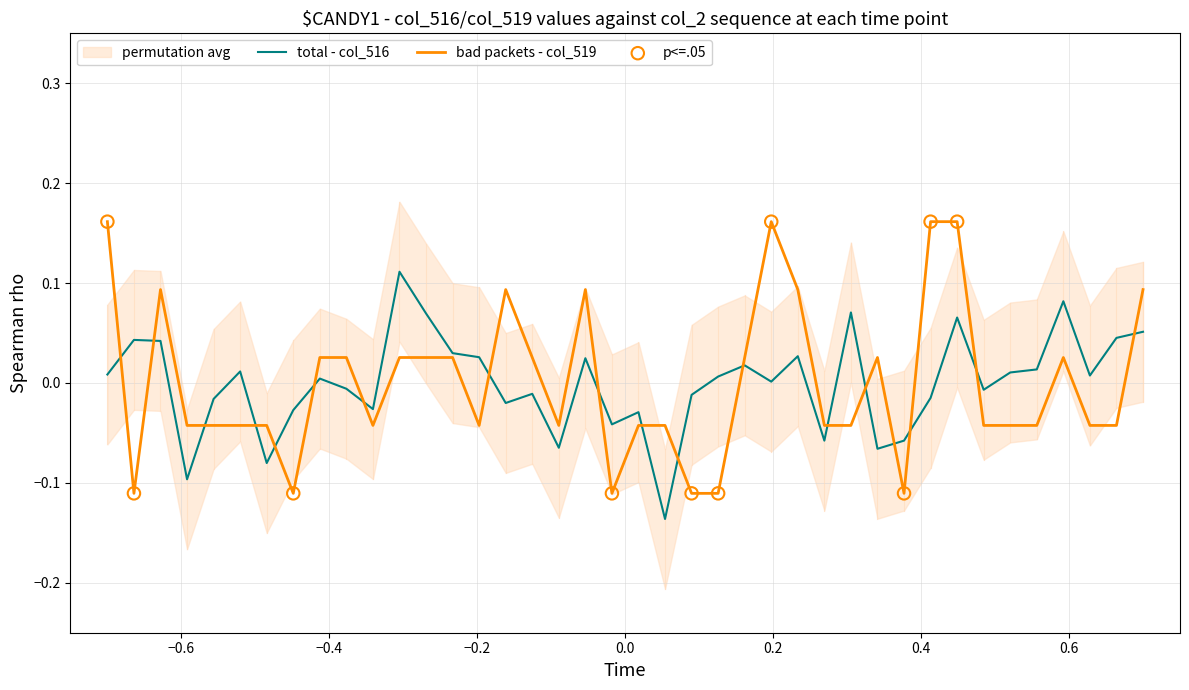

Which series contains the highest Y value?

col_519 (bad)